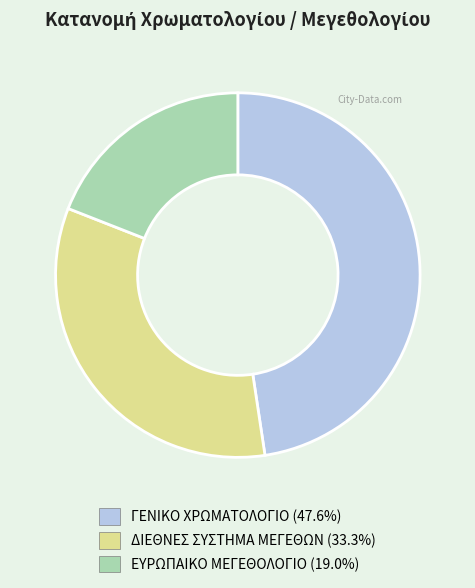

Combined, do ΔΙΕΘΝΕΣ ΣΥΣΤΗΜΑ ΜΕΓΕΘΩΝ and ΕΥΡΩΠΑΙΚΟ ΜΕΓΕΘΟΛΟΓΙΟ account for over 50%?

Yes